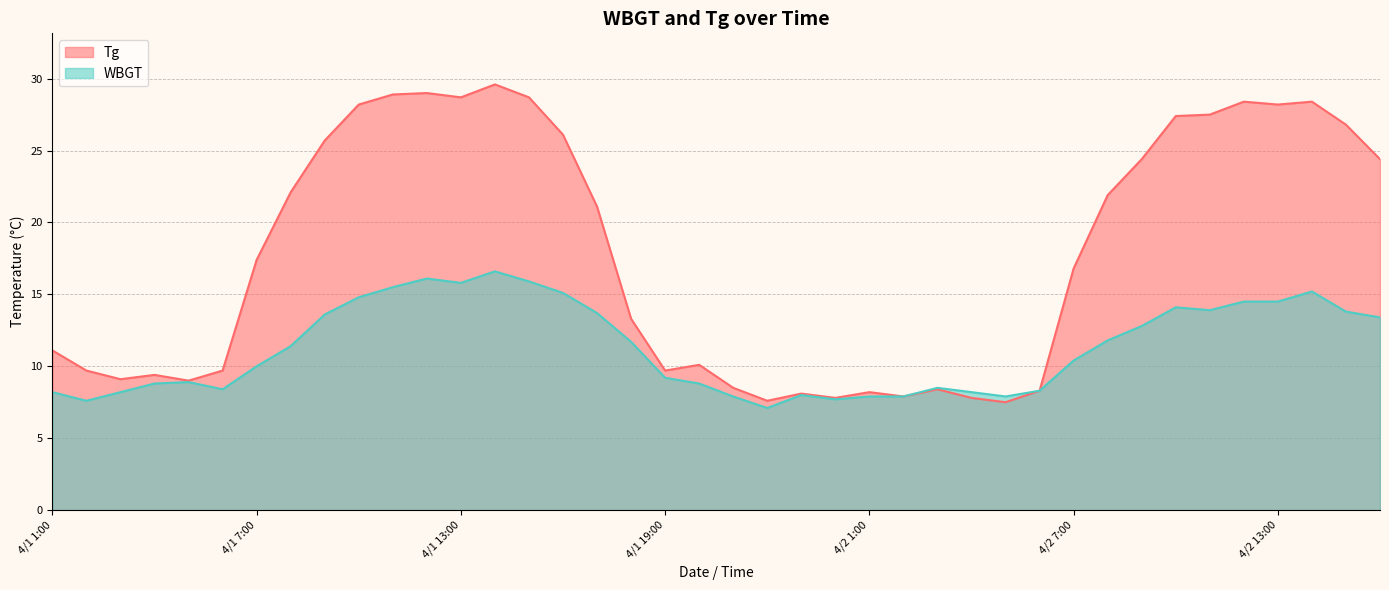

How many interior local valleys does the WBGT series have?

7